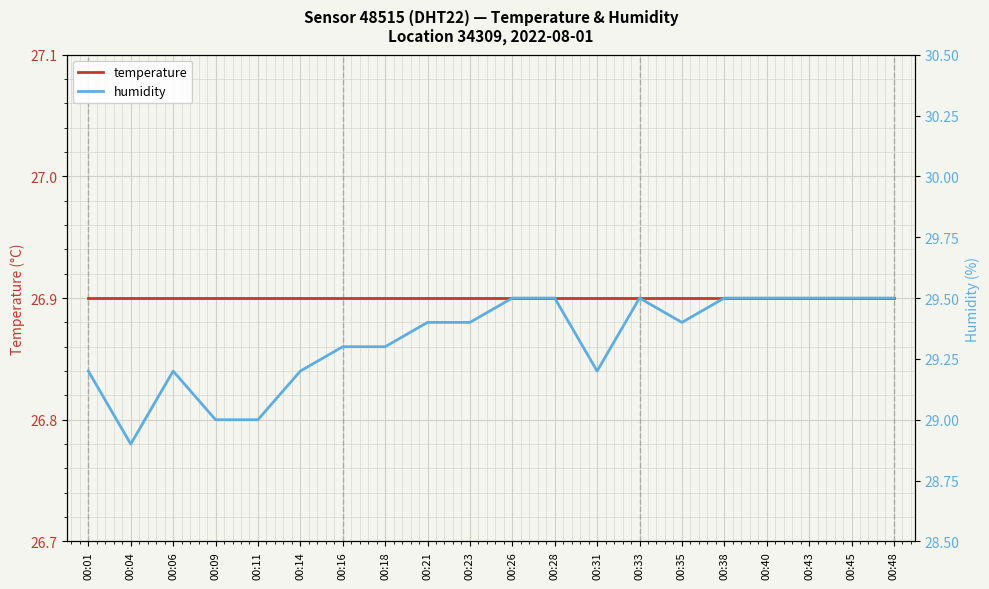

Between 00:48 and 00:26, which is larger?

00:48